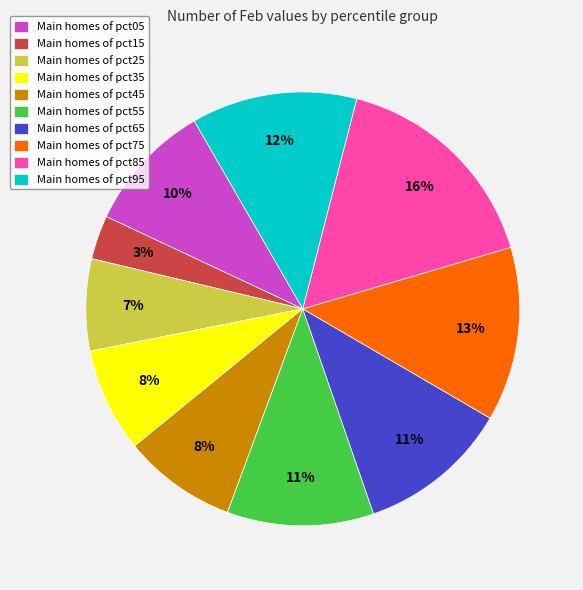

Count the number of slices in the pie.

10